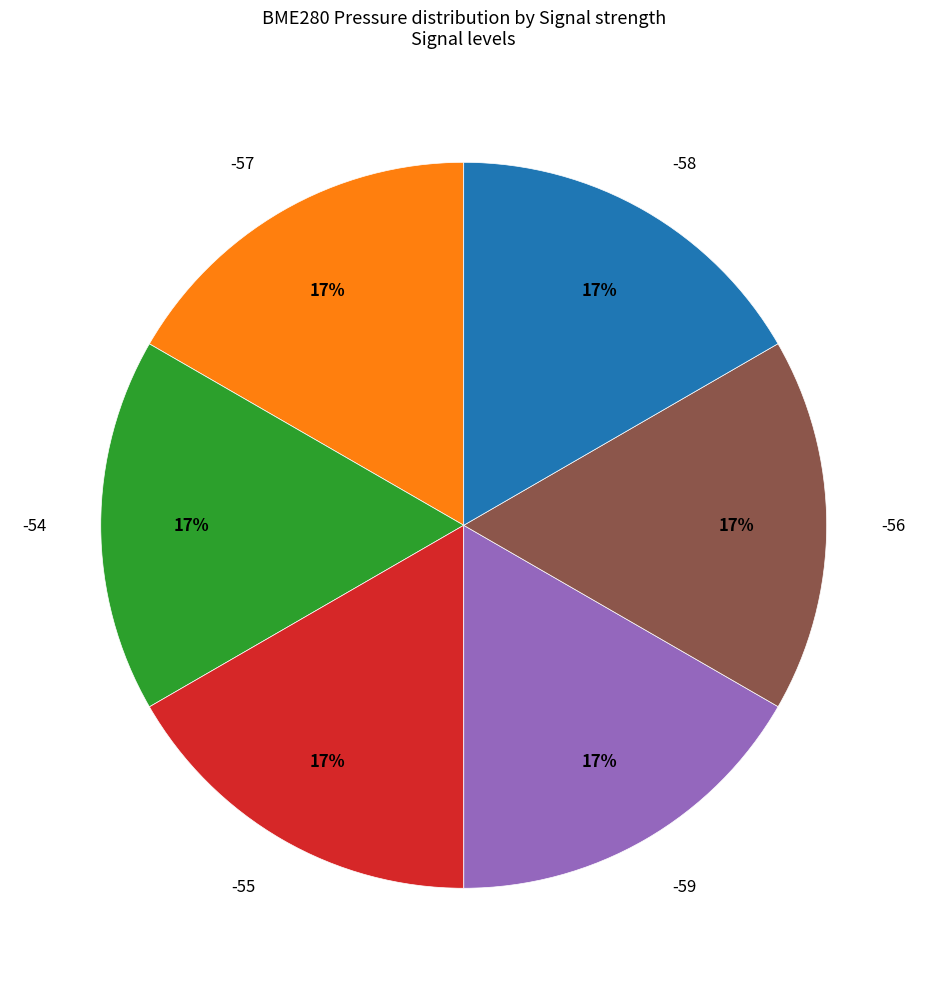

Approximately how many times larger is the value at -54 compared to -59?

1.0